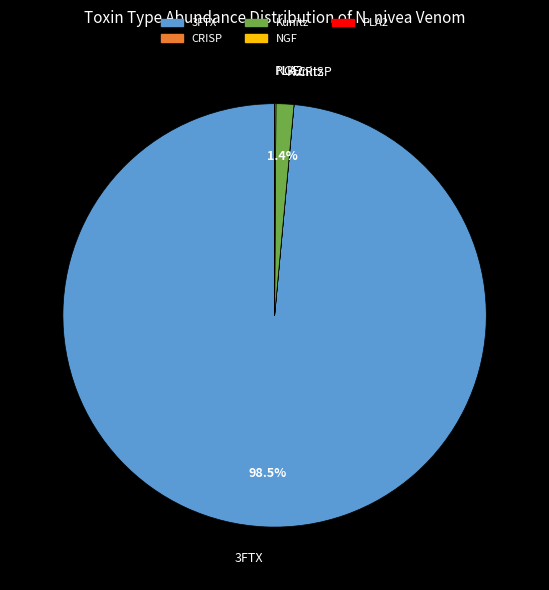

Which slice represents more than half of the pie?

3FTX